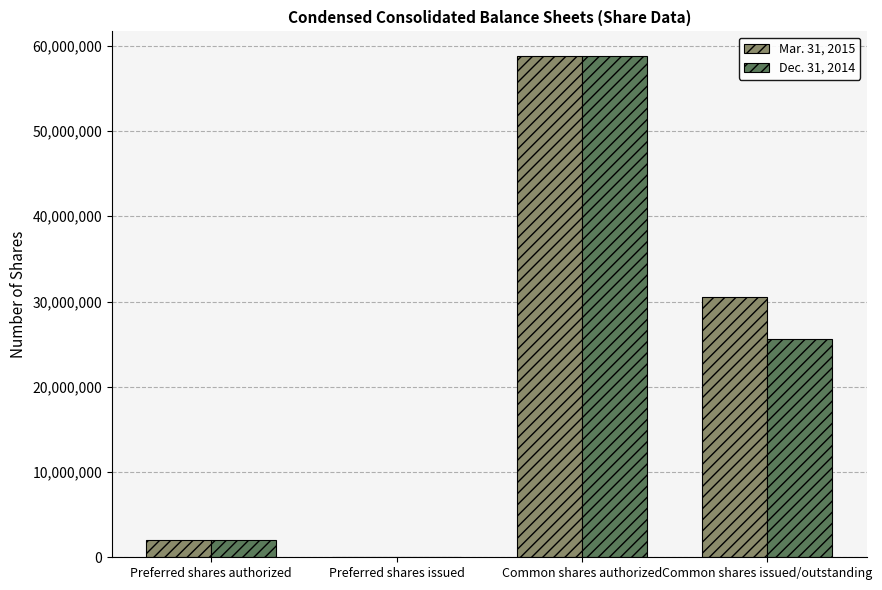

What is the maximum value shown in the chart?

58750000